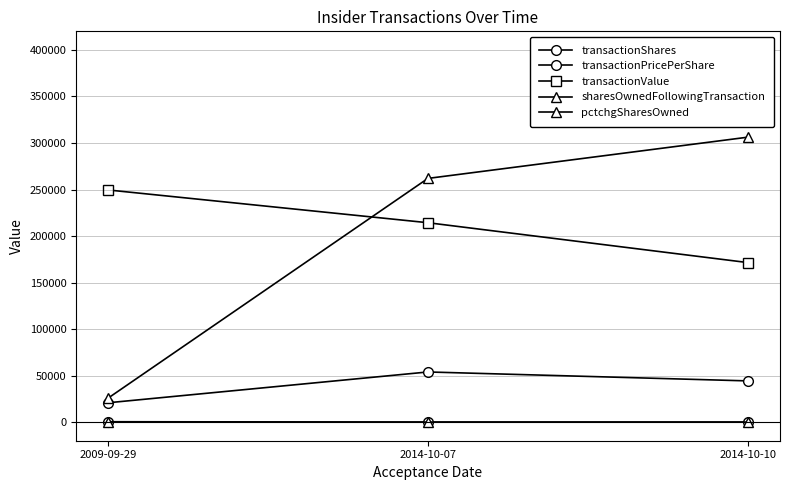

Reading left to right, list all the values displayed in this chart.

transactionShares: 20800.0	53900.0	44300.0
transactionPricePerShare: 12.0	4.0	3.9
transactionValue: 249504.0	214303.0	171477.0
sharesOwnedFollowingTransaction: 25800.0	261924.0	306224.0
pctchgSharesOwned: 416.0	26.0	17.0